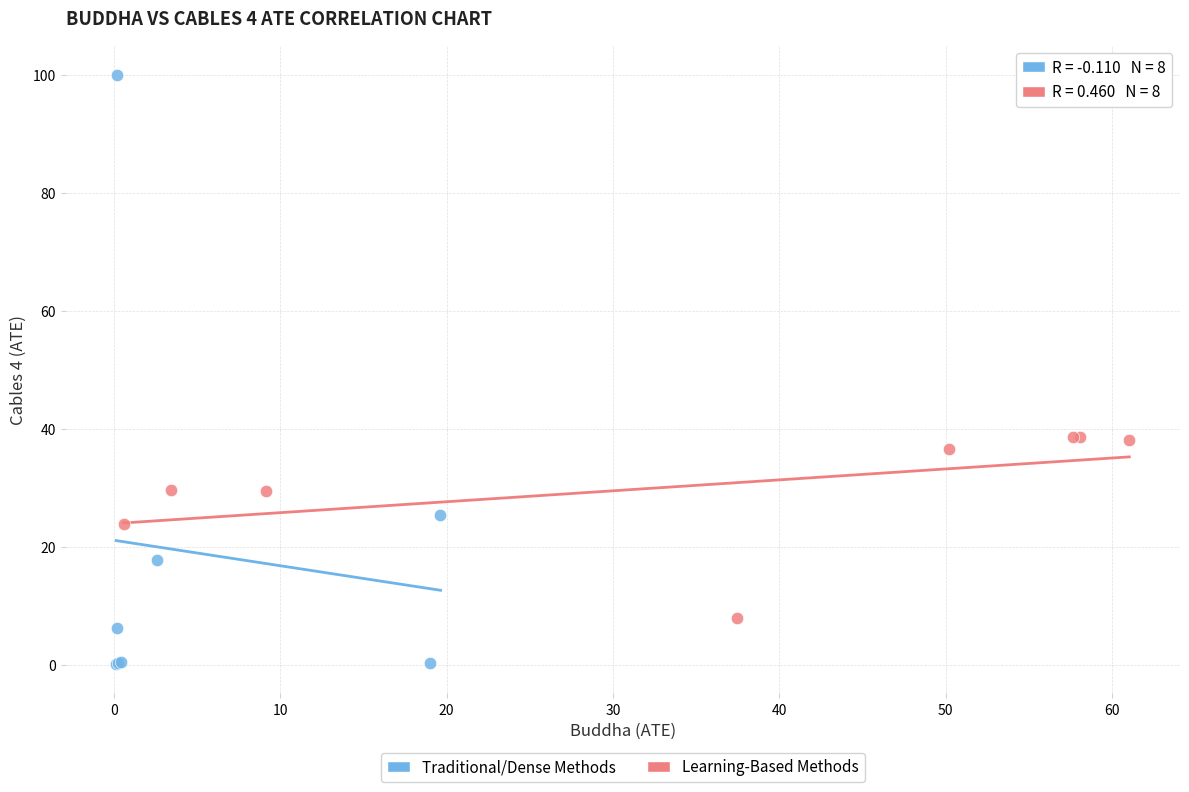

Which series has the widest spread of Y values?

Traditional/Dense Methods